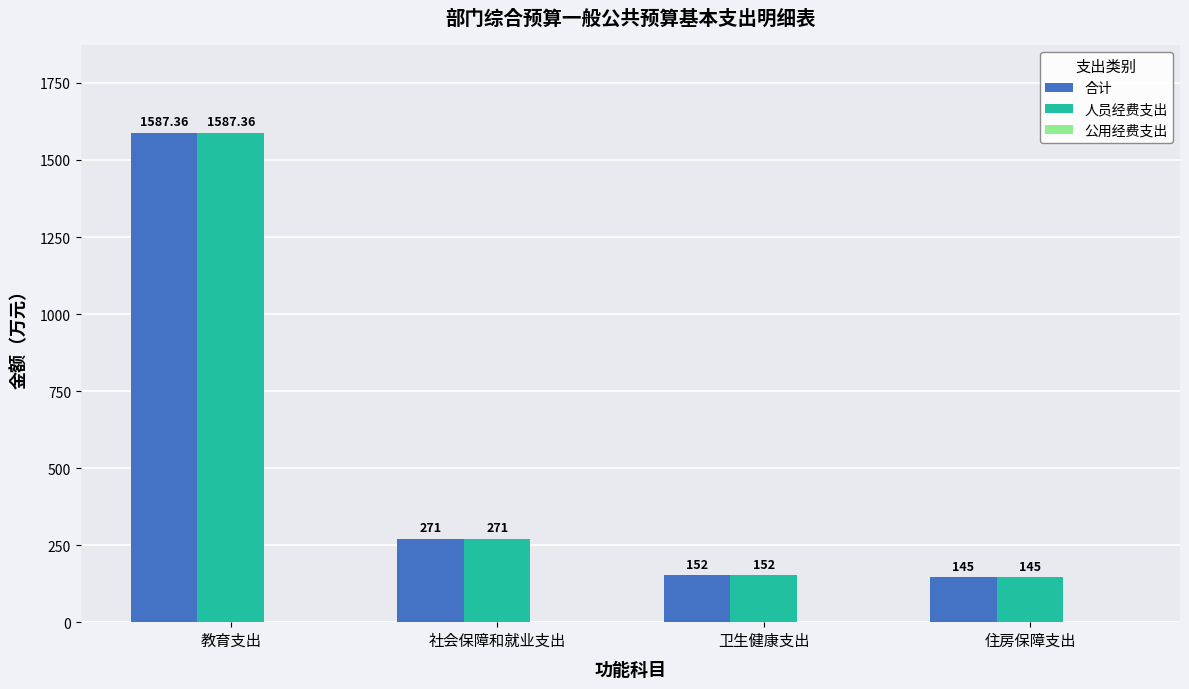

The 合计 series shows 789.1 at 教育支出. True or false?

False